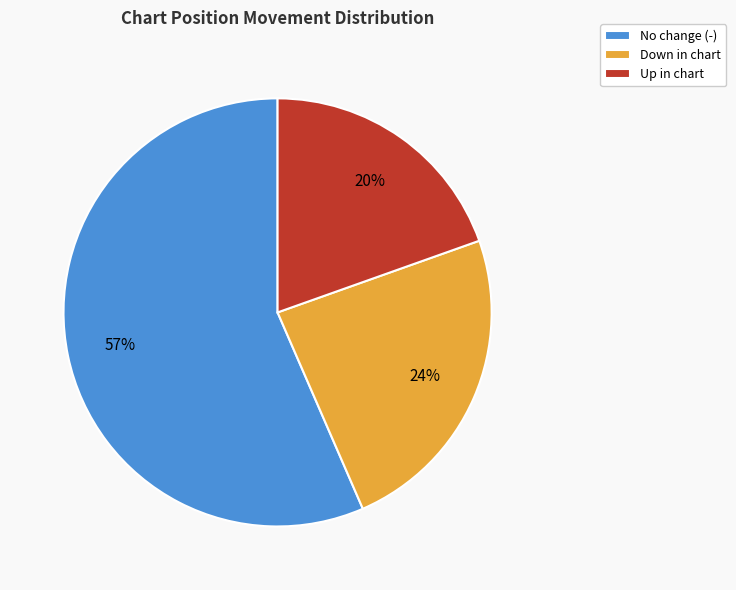

To the nearest percent, what is the average slice percentage?

33%